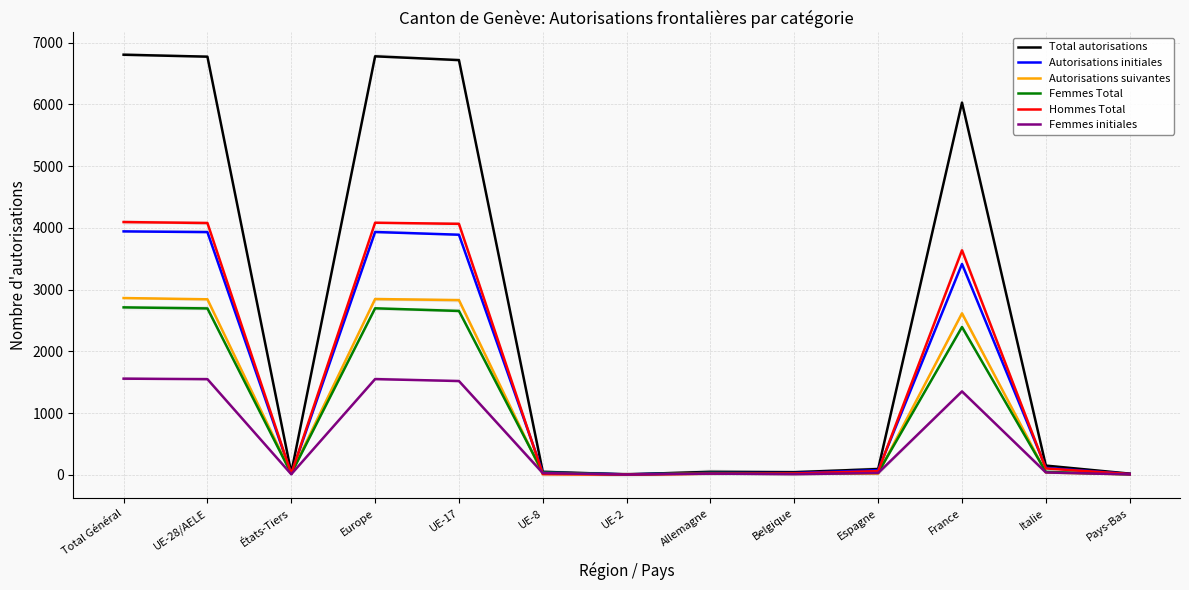

What is the average value of the Autorisations suivantes series?

1086